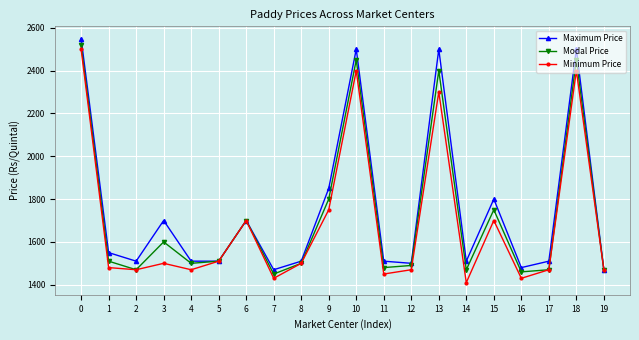

At which label is Minimum Price closest to 1955?

9